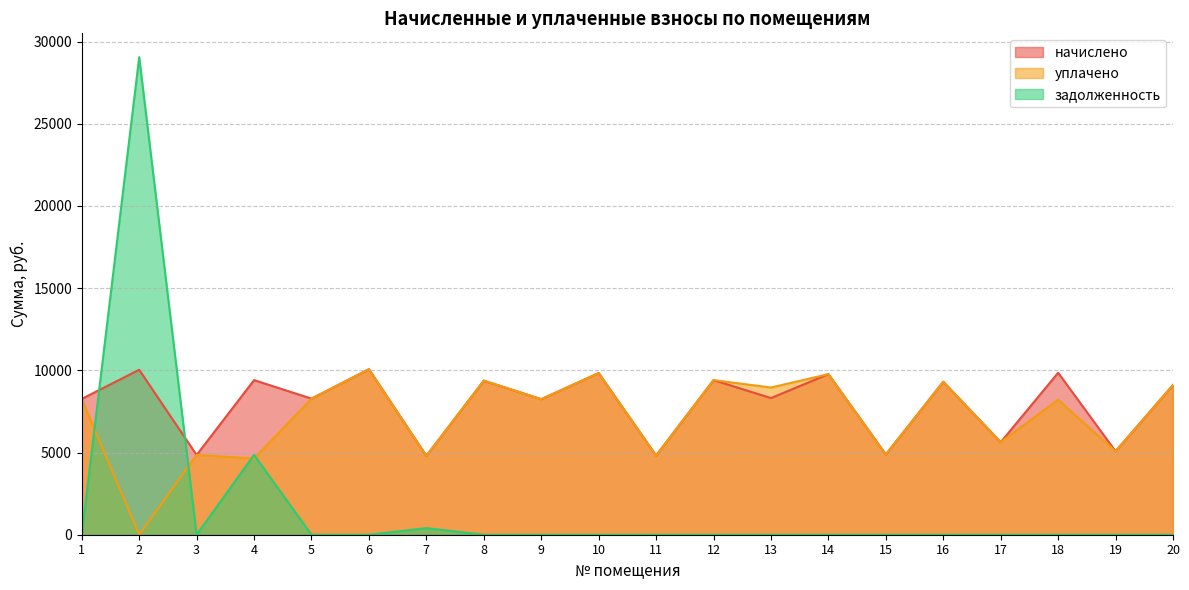

Between 18 and 5, which is larger?

18